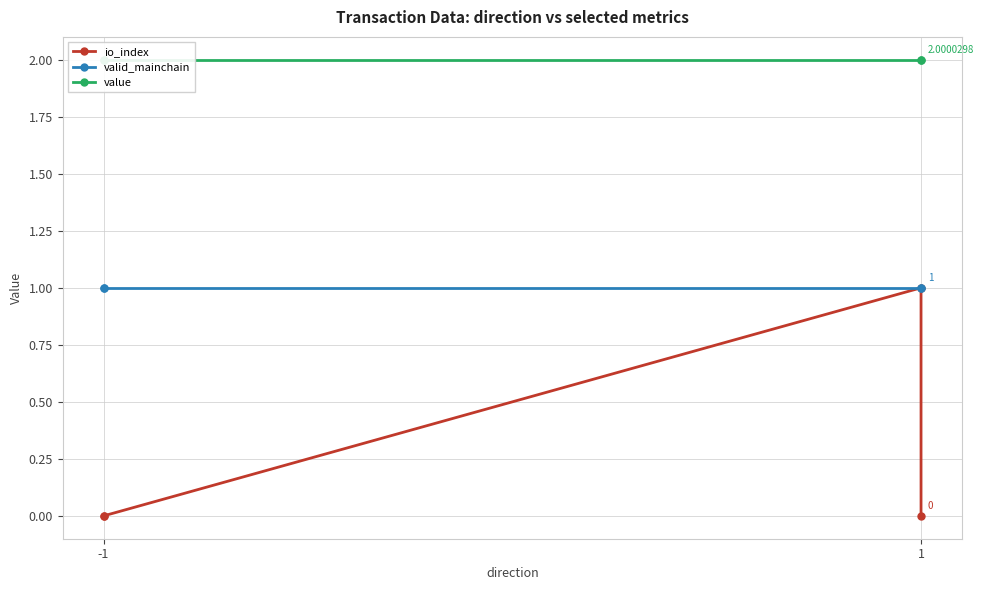

What is the maximum value shown in the chart?

2.0